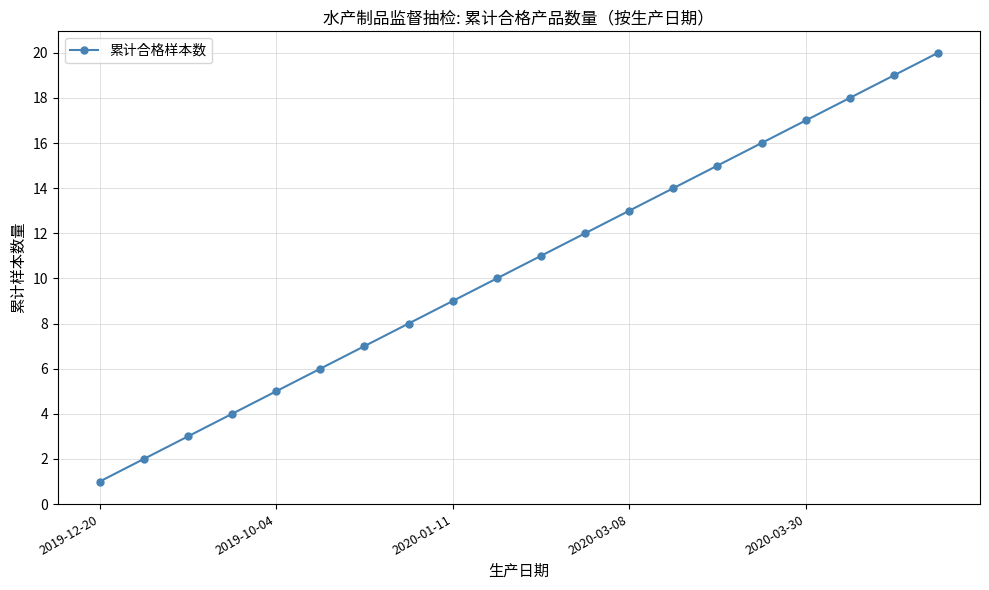

What is the difference between the maximum and minimum values?

19